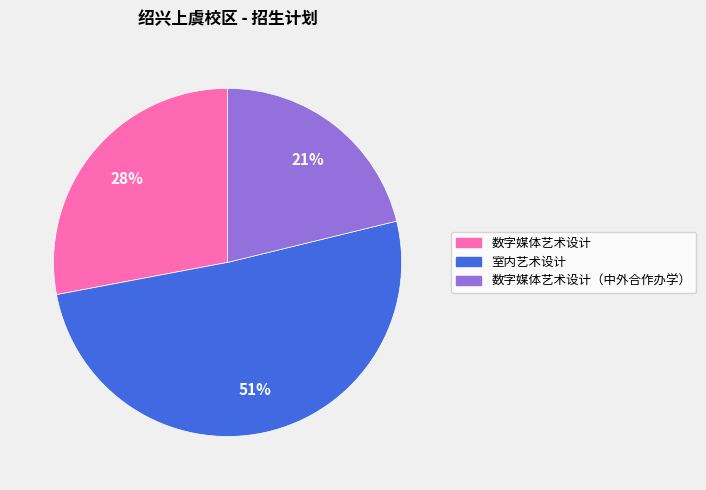

To the nearest percent, what is the difference between the largest and smallest slice percentages?

30%